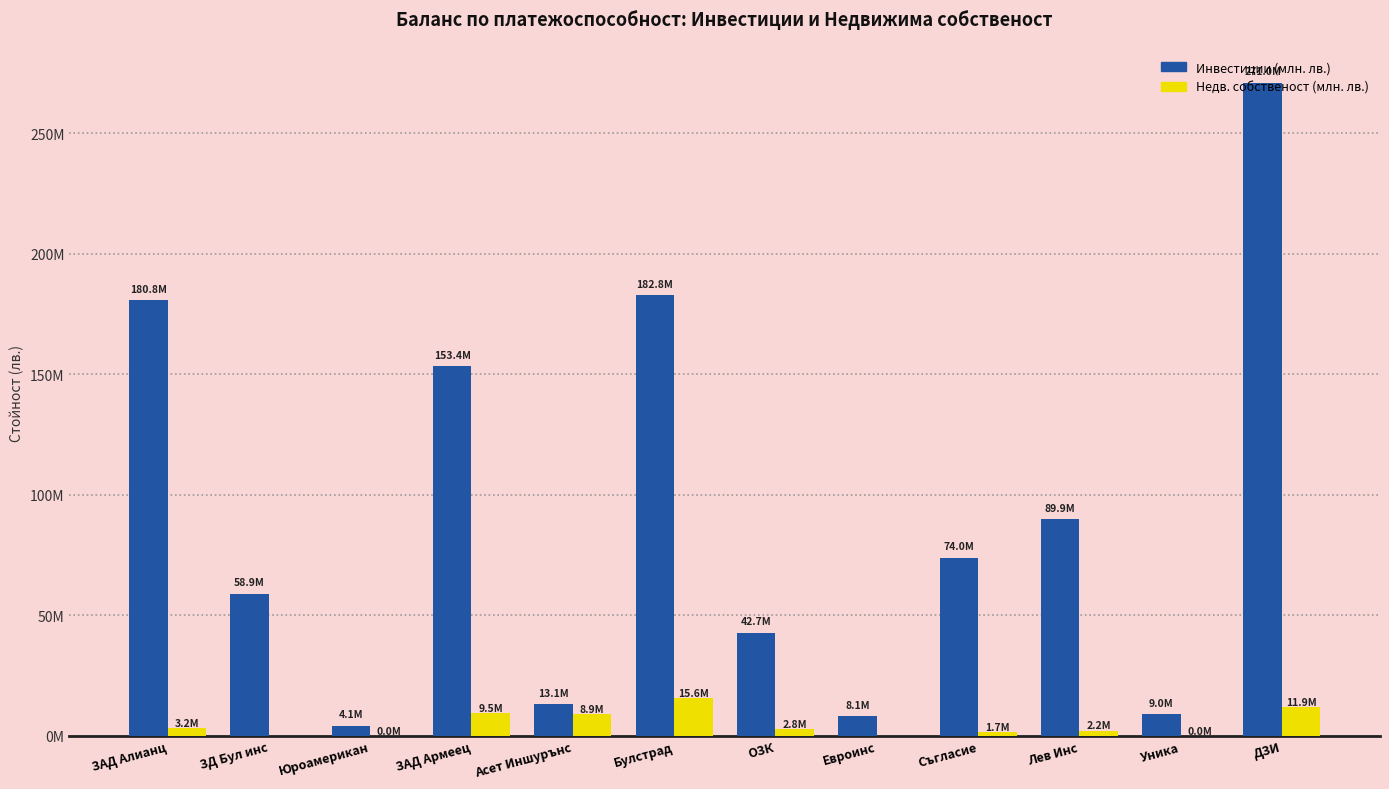

What is the difference between the highest and lowest values at Евроинс?

8098791.5